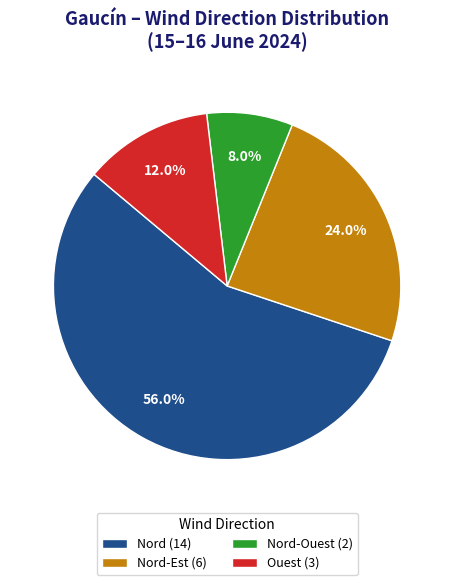

Which category has the smallest portion of the pie?

Nord-Ouest (2)